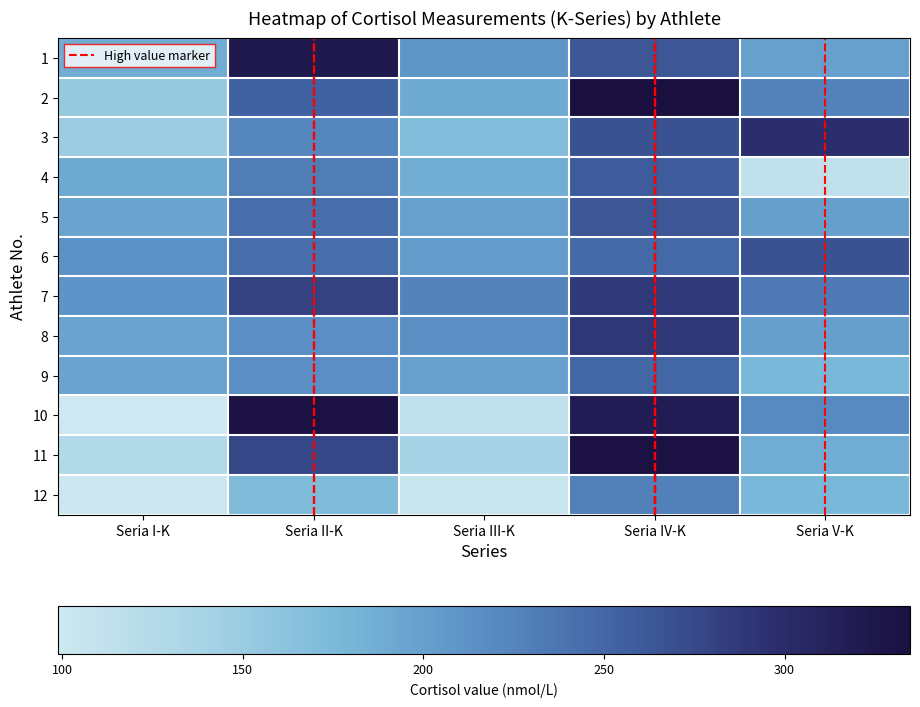

At which category is the sum across all series the highest?

Seria IV-K